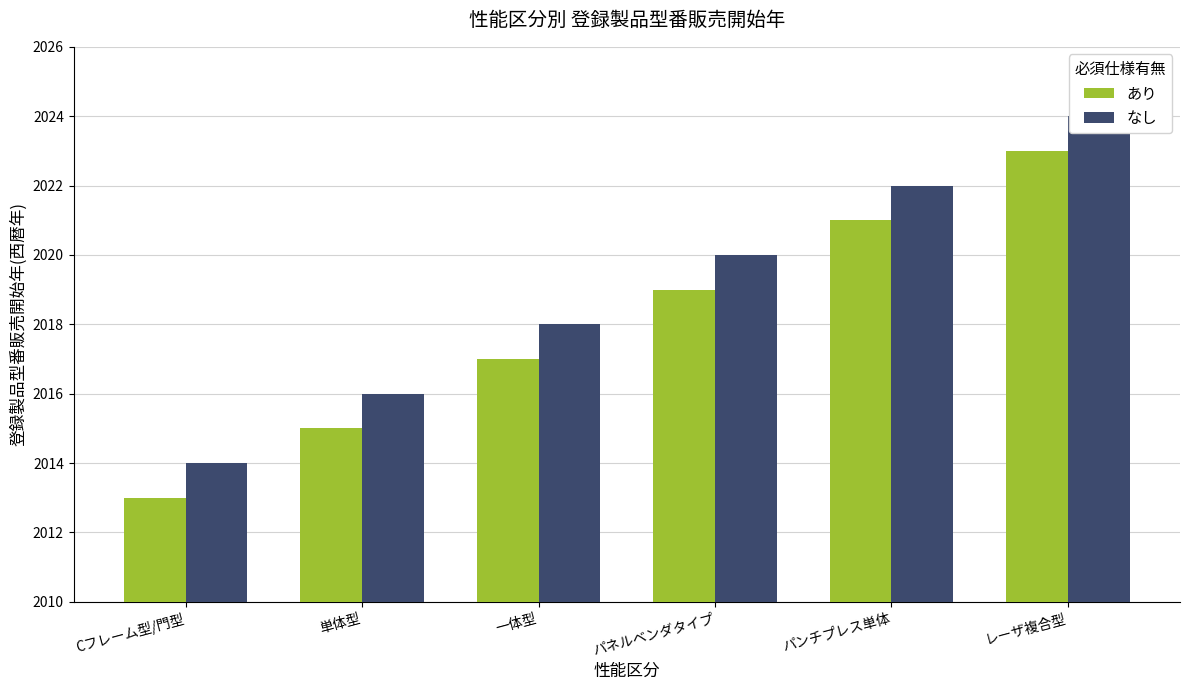

Between Cフレーム型/門型 and レーザ複合型, which series saw the biggest shift?

あり